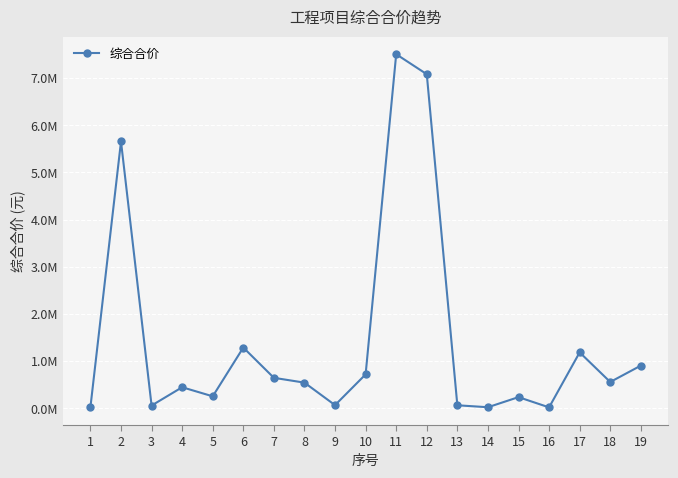

Is it true that the value at 11 is 7504855.1?

True